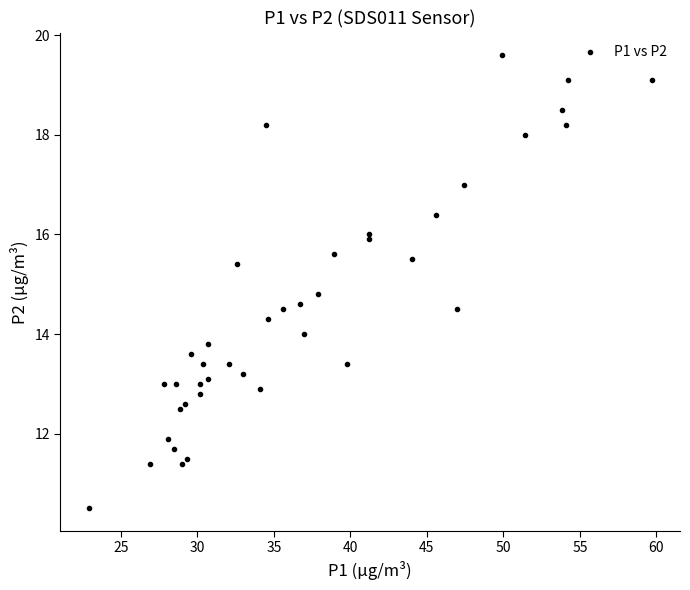

What Y value in the scatter plot is closest to 15?

14.8